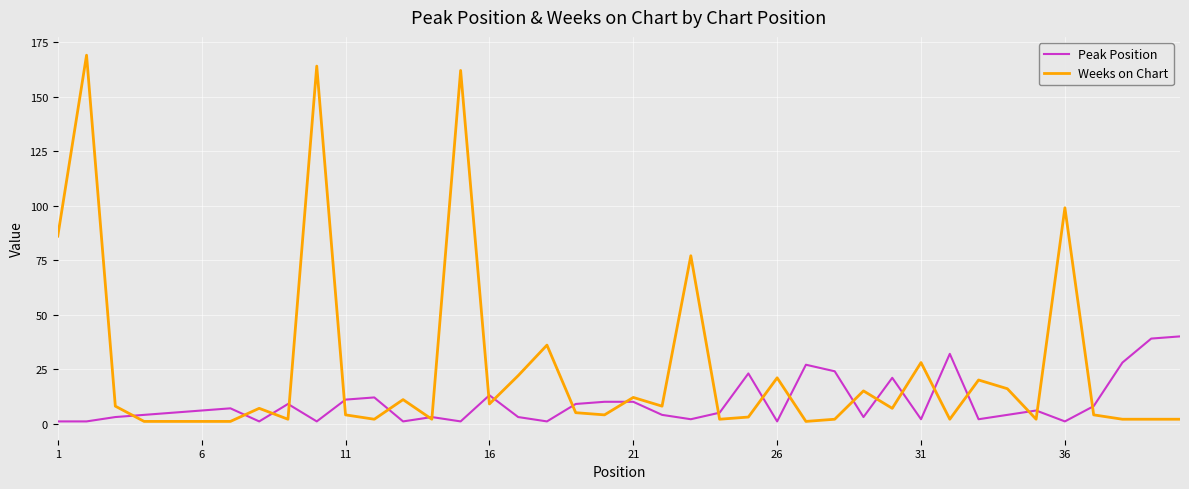

What is the lowest value of the Weeks on Chart series?

1